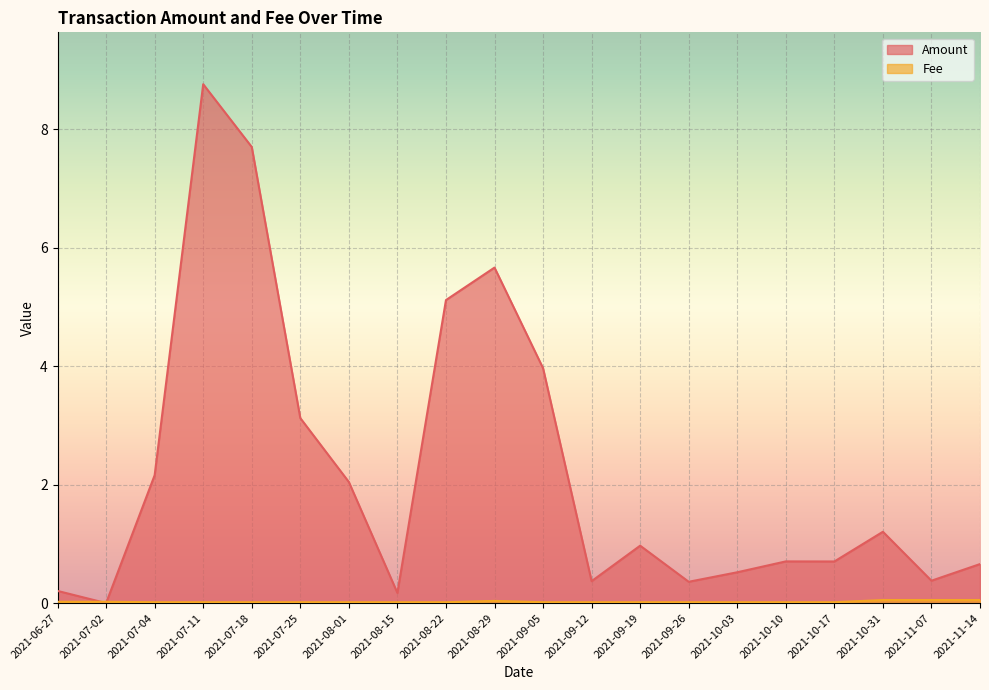

At which category is the sum across all series the highest?

2021-07-11